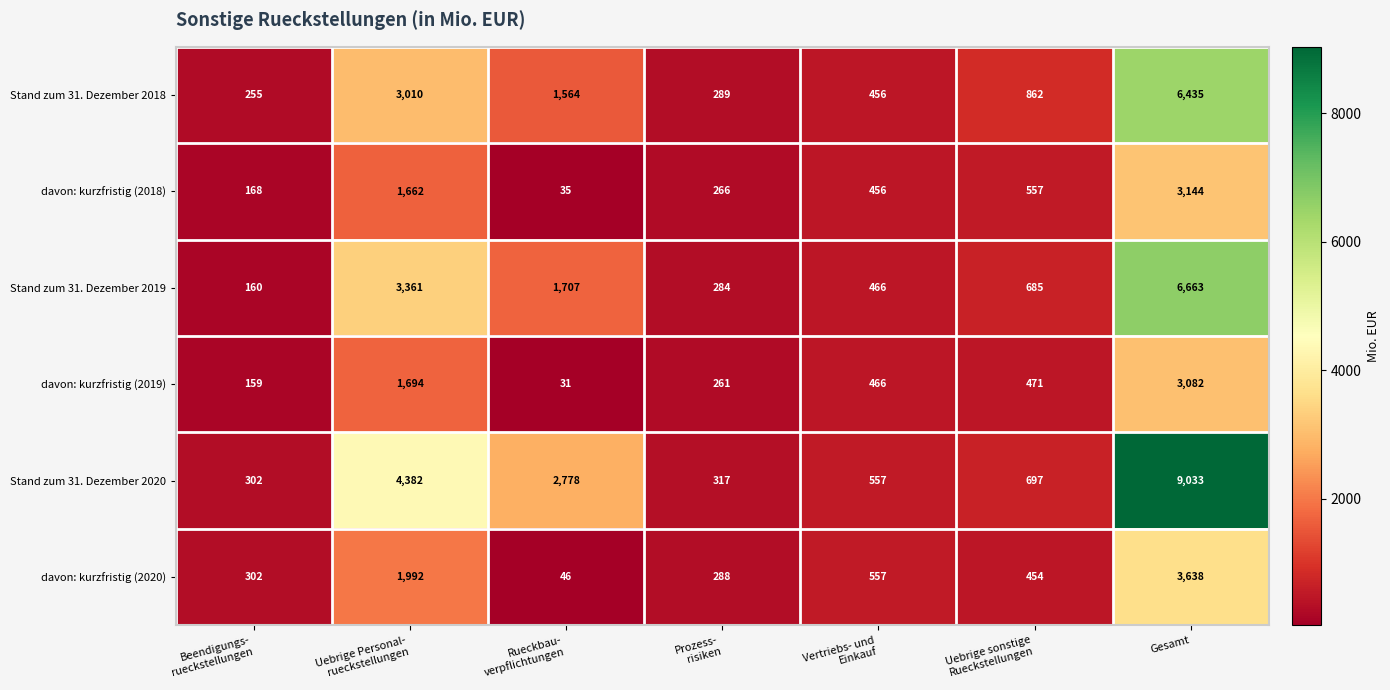

Which series has the widest spread of values?

Stand zum 31. Dezember 2020